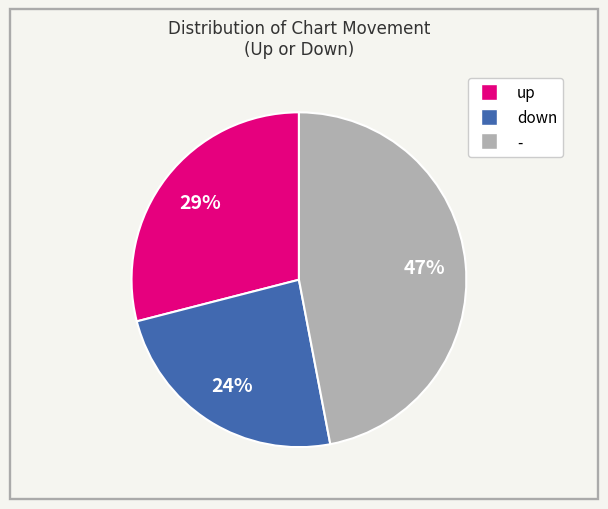

Rank the categories by value from highest to lowest.

-, up, down